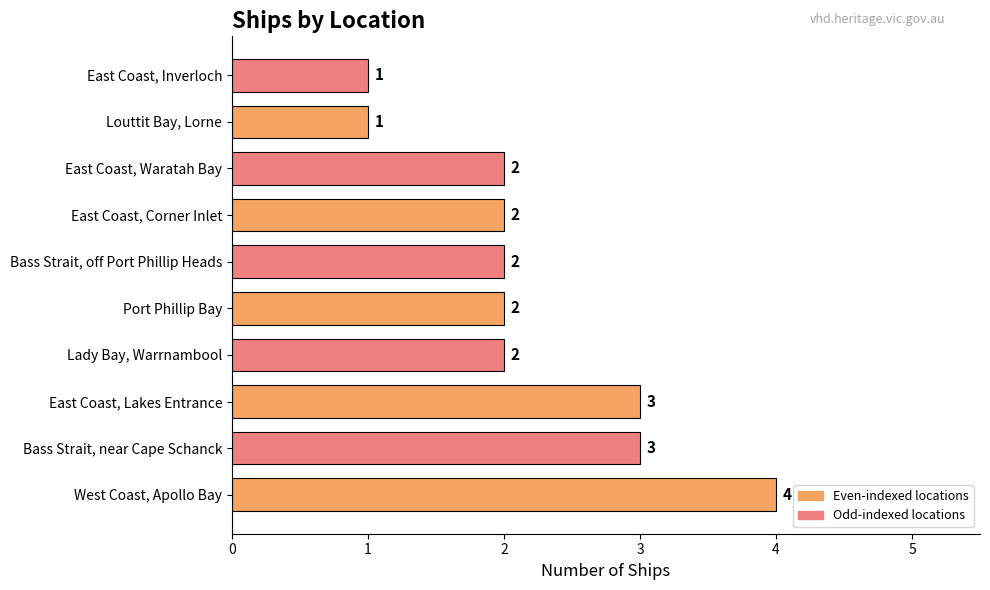

How many values are between 2 and 3?

7